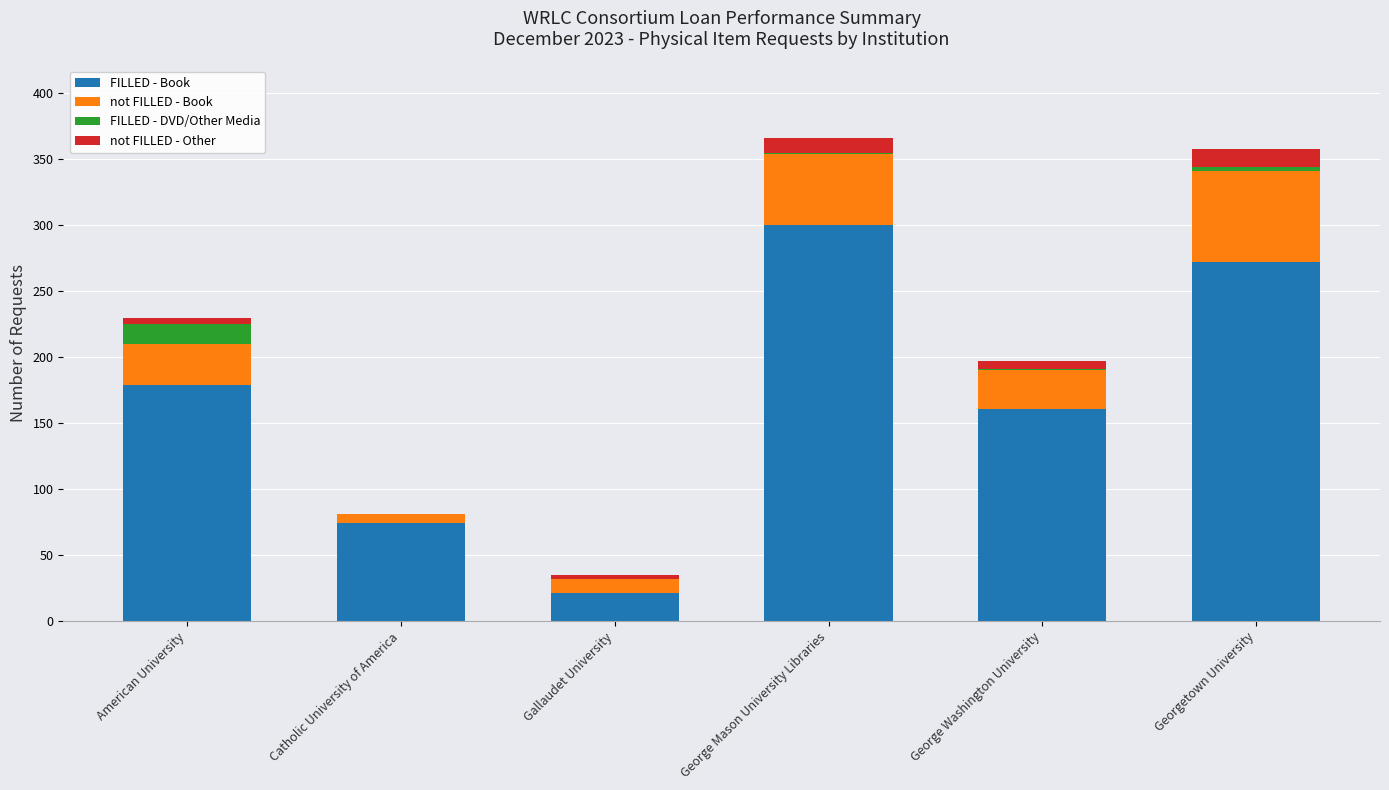

What is the highest value of the FILLED - Book series?

300